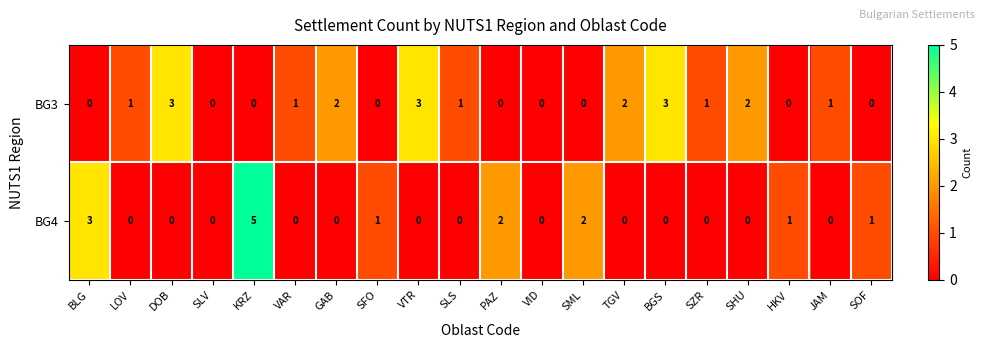

True or false: BG3 has a value of 0 at KRZ.

True